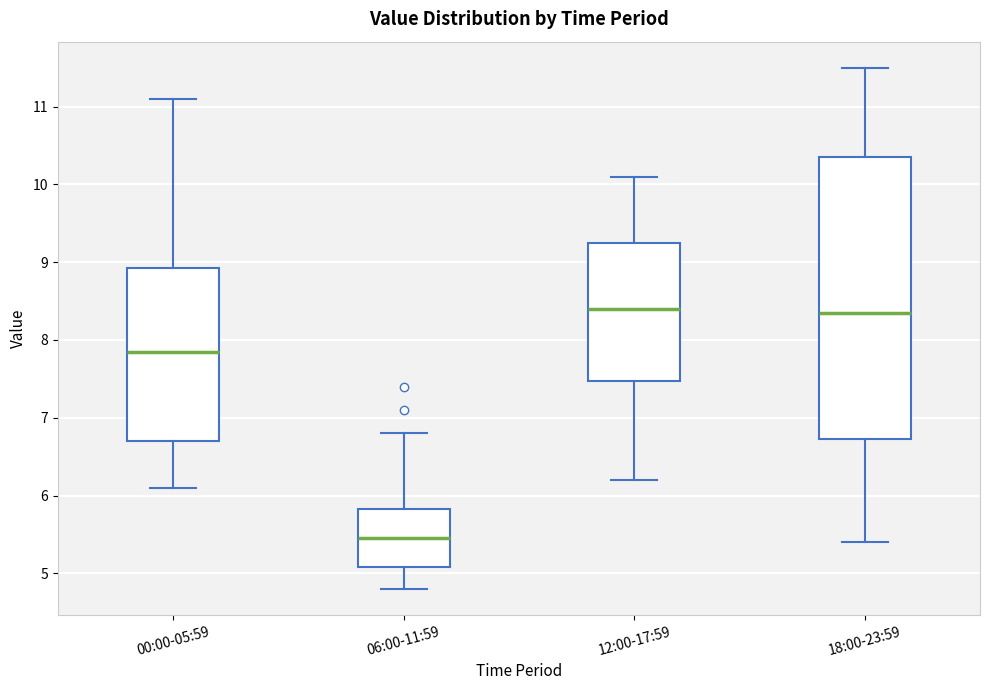

Which box is the tallest, from its lower edge to its upper edge?

18:00-23:59